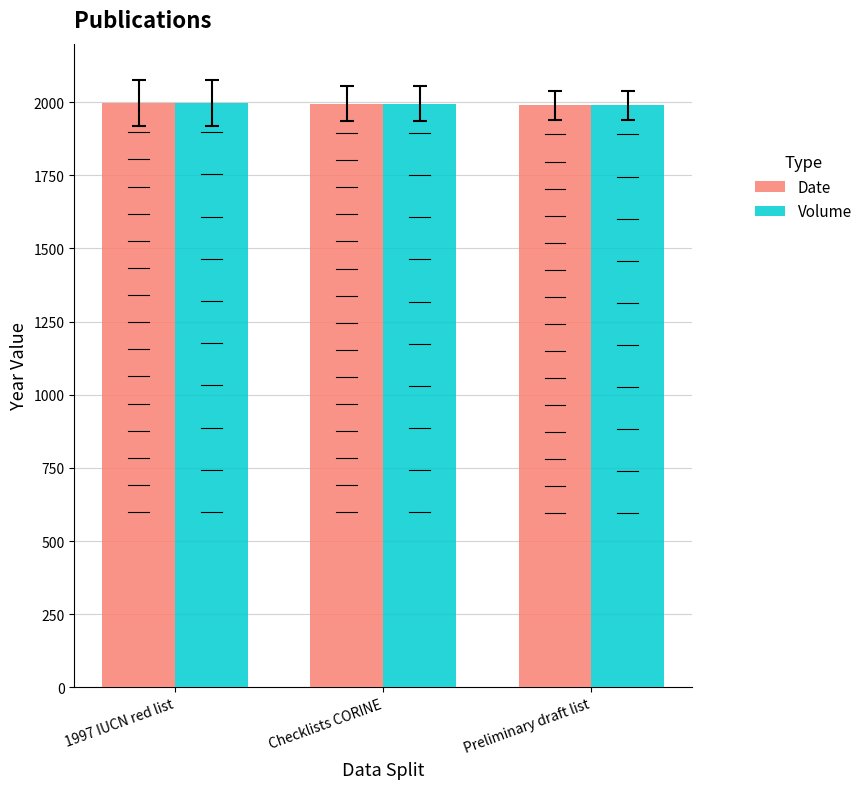

How many bars are there in each group?

2